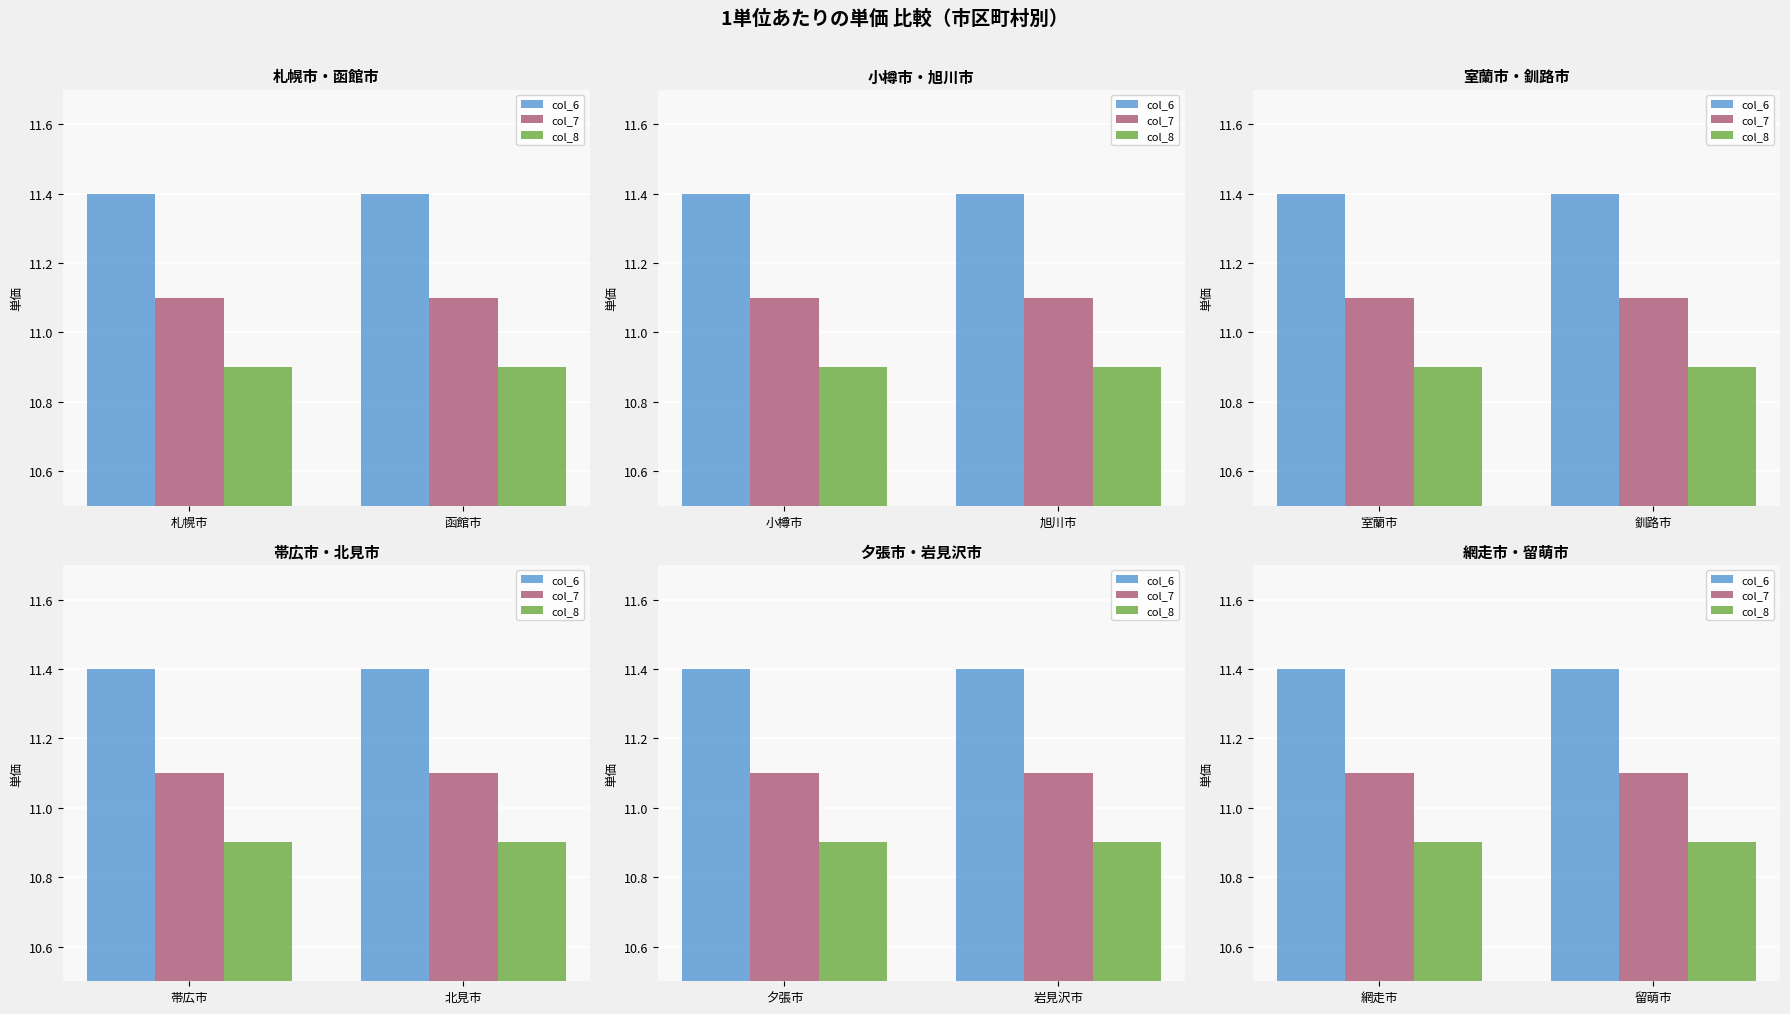

What is the sum of the col_6 values at 留萌市 and 網走市?

22.8